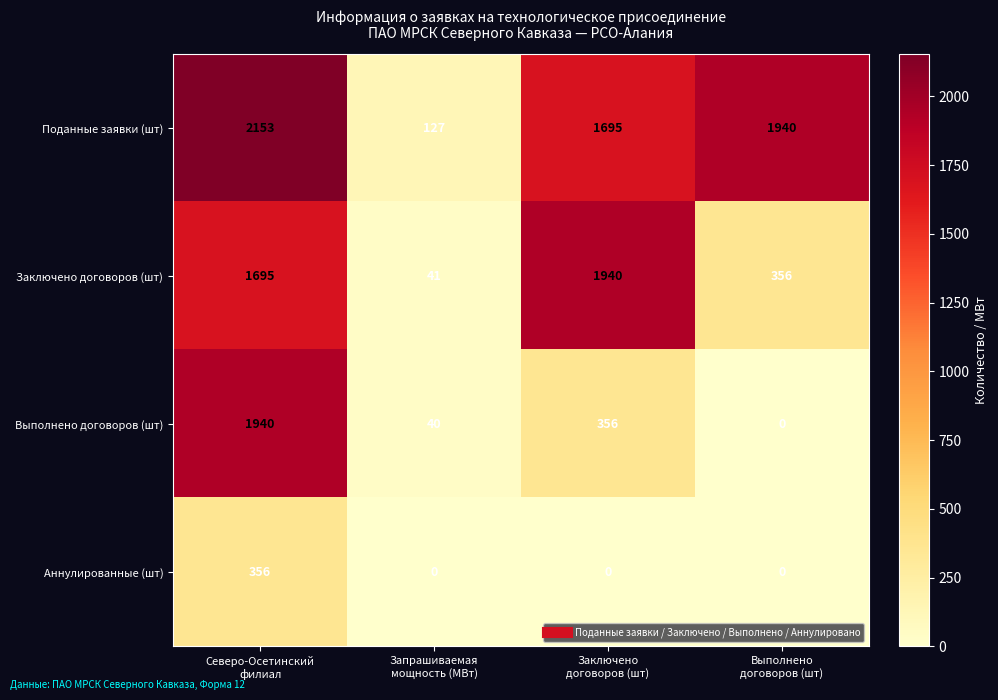

Reading left to right, transcribe all the data shown in this chart.

Поданные заявки (шт): 2153	127	1695	1940
Заключено договоров (шт): 1695	41	1940	356
Выполнено договоров (шт): 1940	40	356	0
Аннулированные (шт): 356	0	0	0